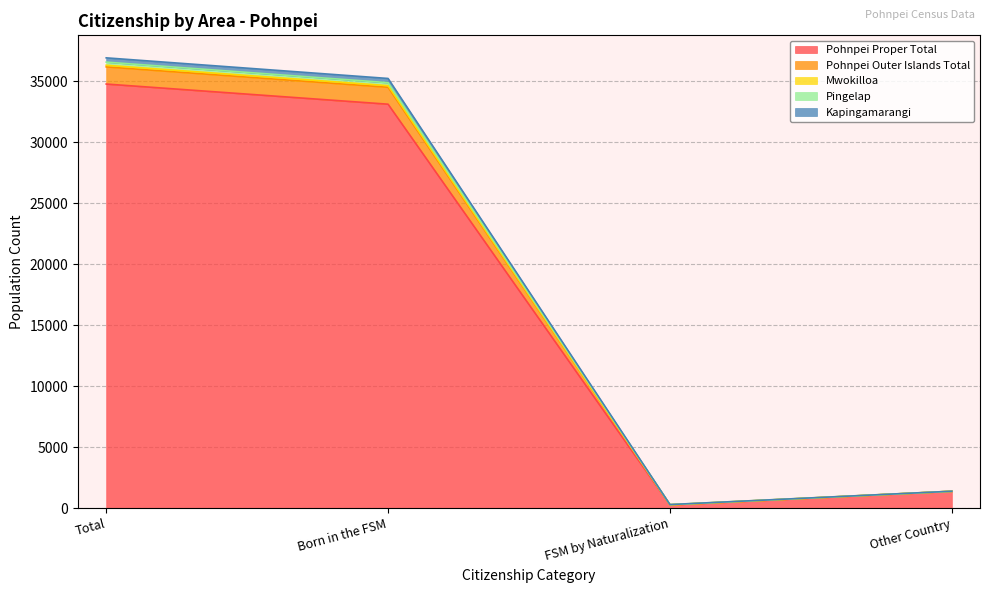

True or false: Pohnpei Outer Islands Total and Pingelap intersect in this chart.

False